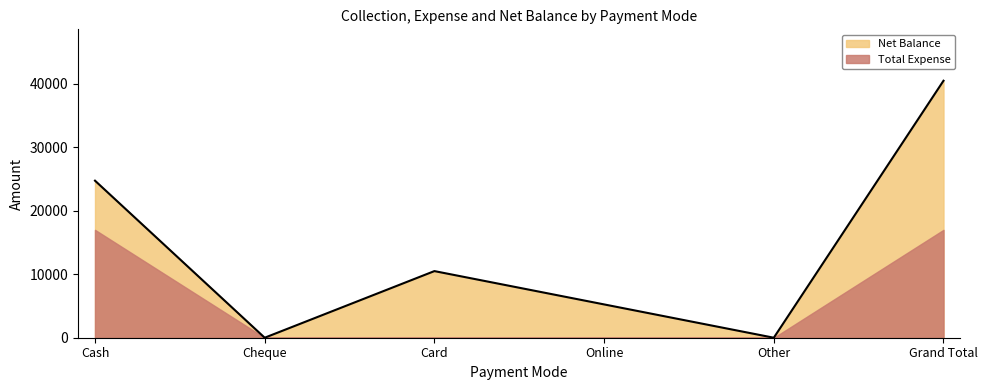

Which series changed the most between Online and Other?

Net Balance